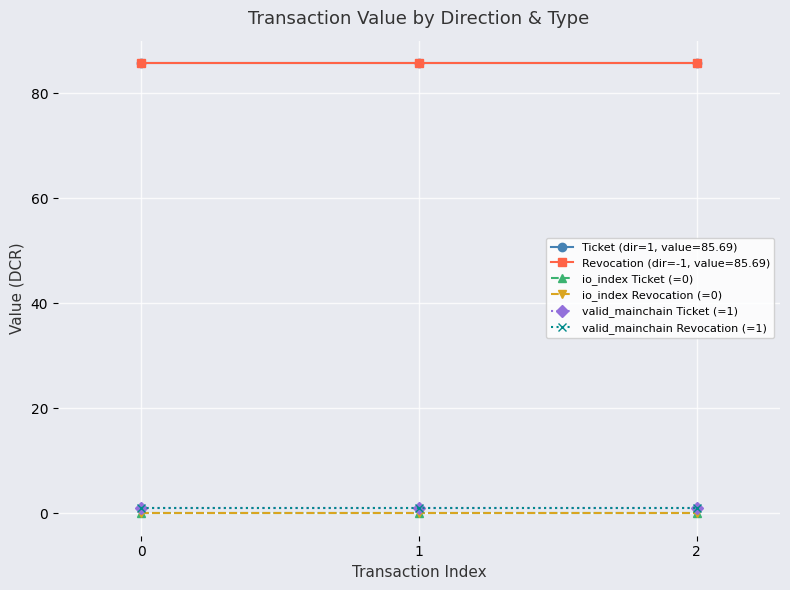

Is this an area chart (filled region under the line)?

No